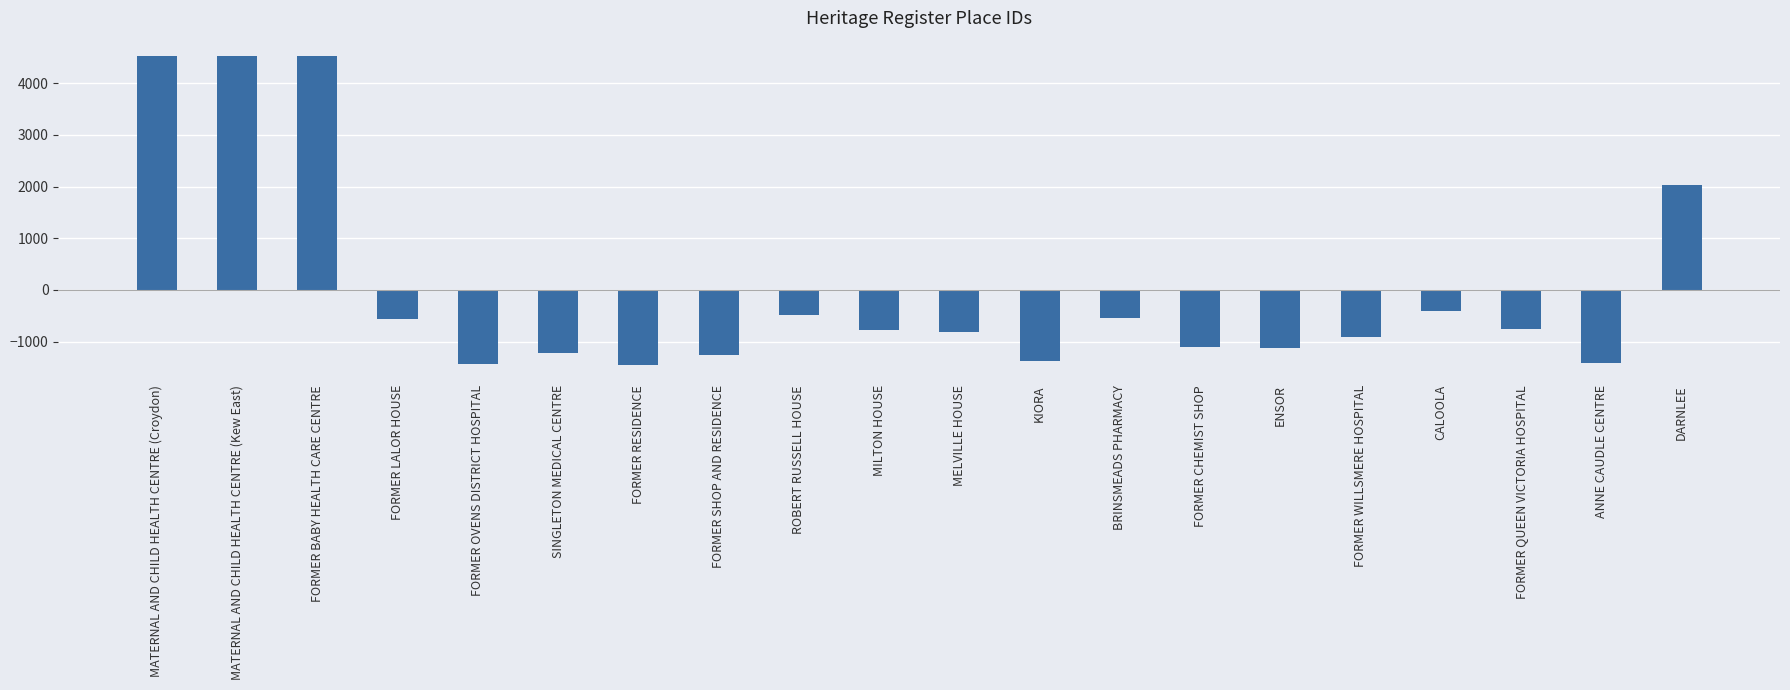

What is the greatest value displayed?

4522.6